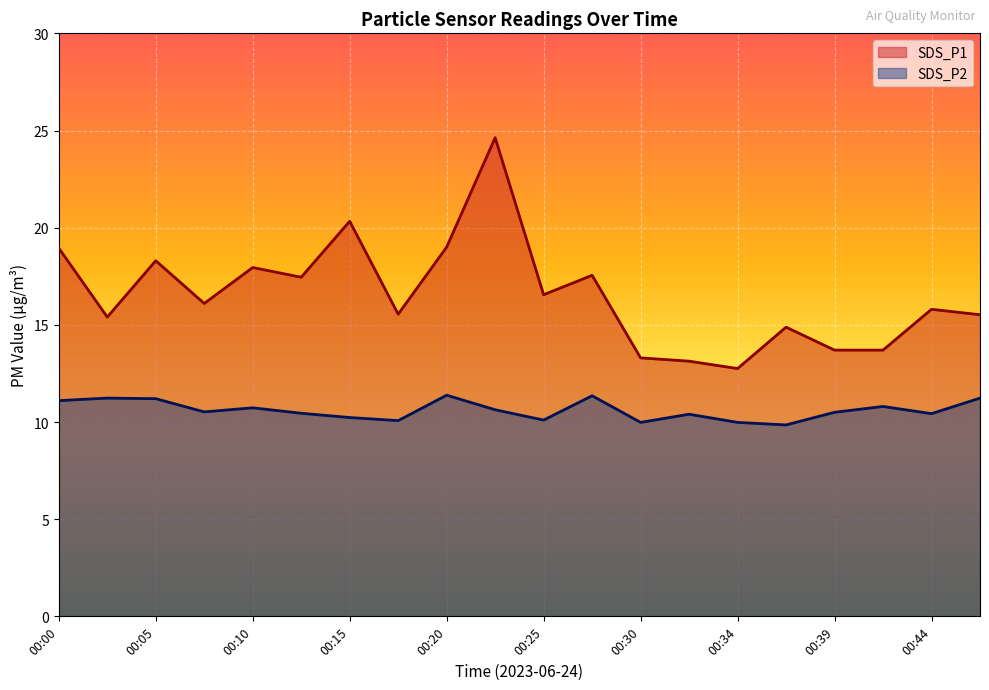

What is the average value of the SDS_P2 series?

10.6